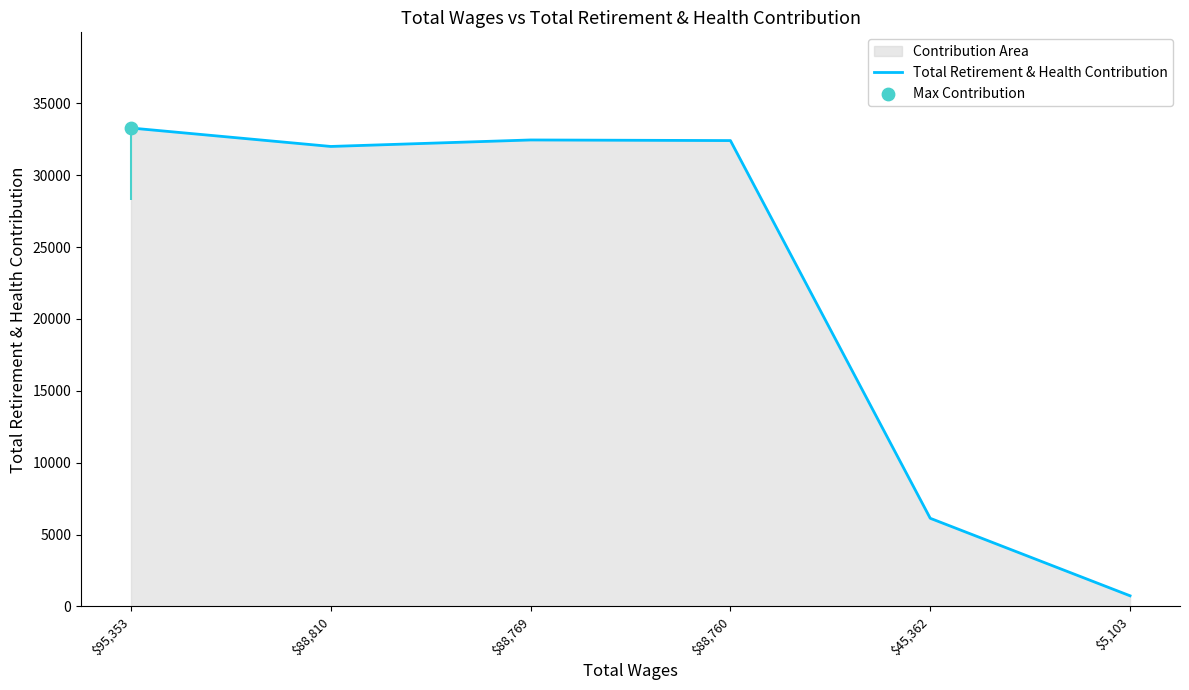

What is the change in value from $45,362 to $5,103?

-5394